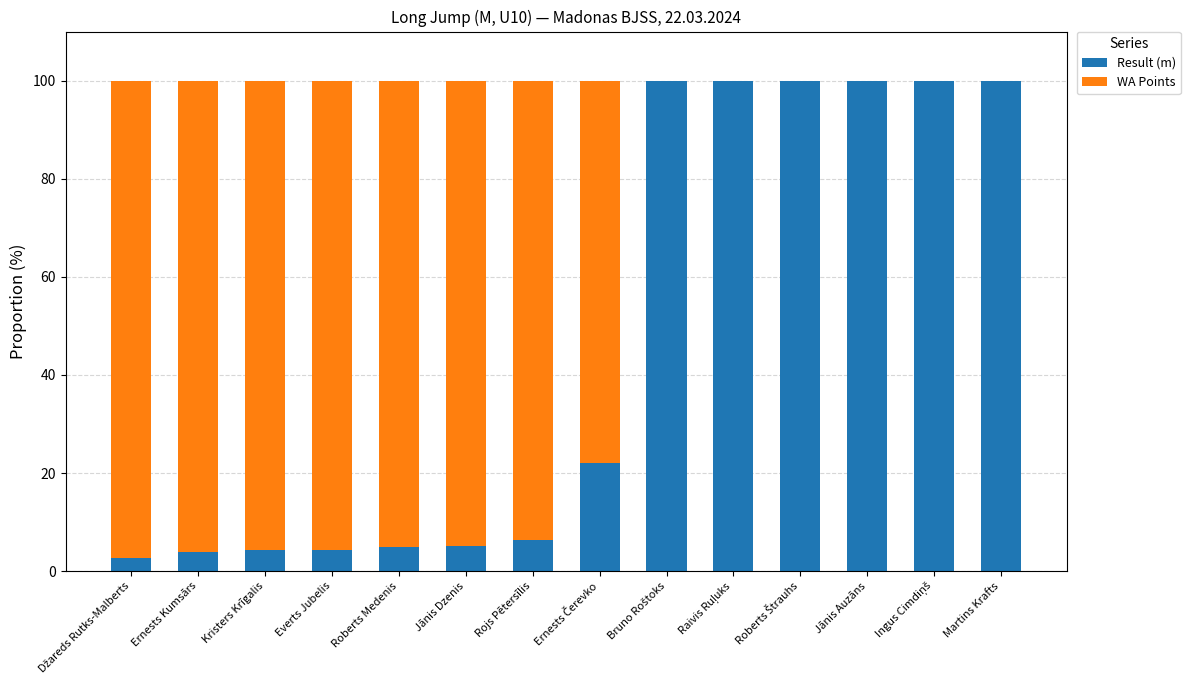

What is the maximum value for Result (m)?

100.0